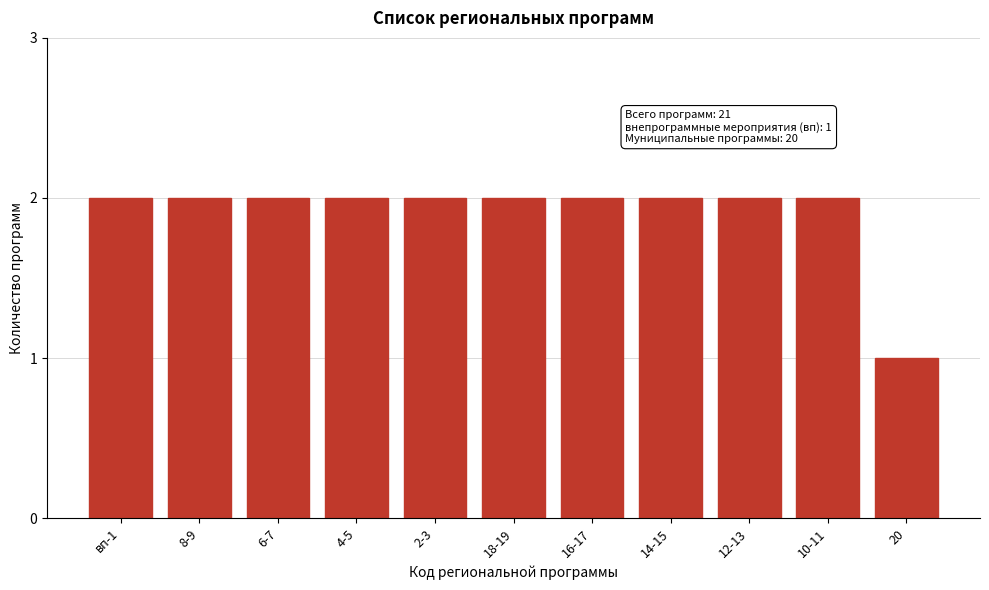

Reading left to right, transcribe all the data shown in this chart.

вп-1=2	8-9=2	6-7=2	4-5=2	2-3=2	18-19=2	16-17=2	14-15=2	12-13=2	10-11=2	20=1